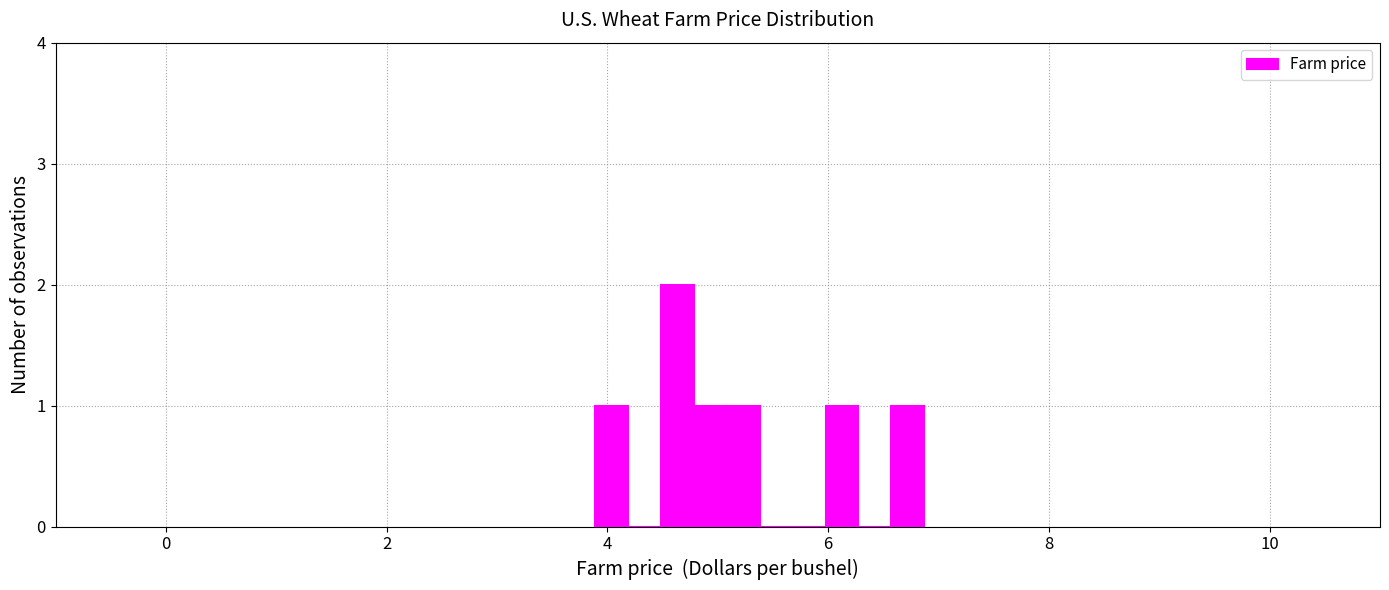

Around what value on the x-axis is the tallest bar? Give the approximate position of its centre, as read against the axis.

4.6